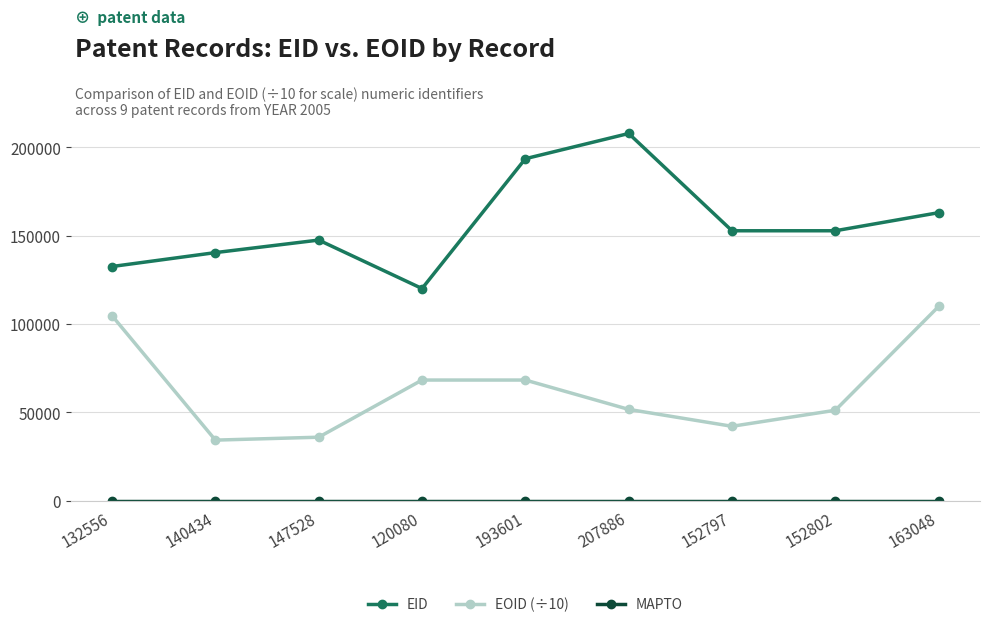

What is the sum of all EID values?

1410732.0